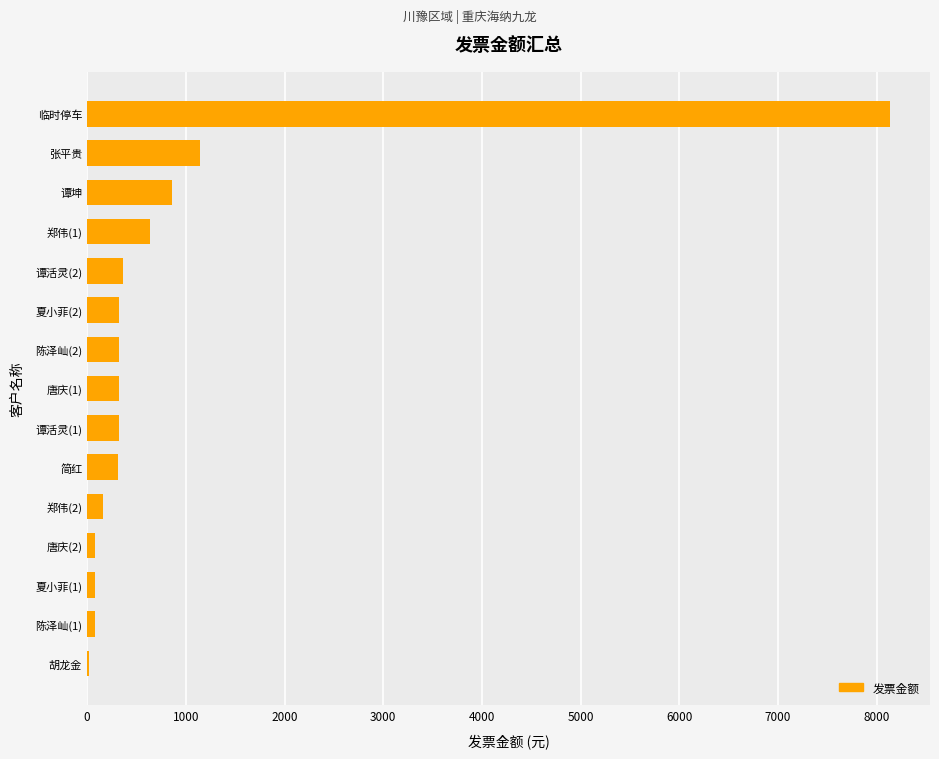

What is the greatest value displayed?

8132.0